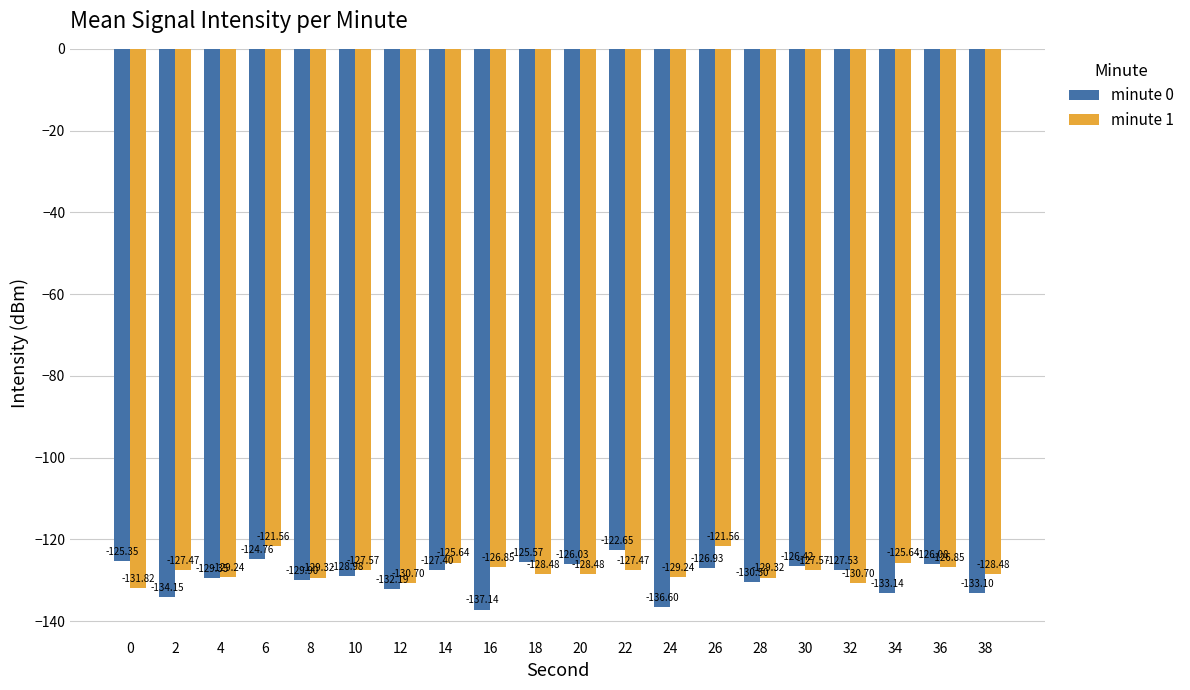

The minute 1 series shows -90.9 at 0. True or false?

False